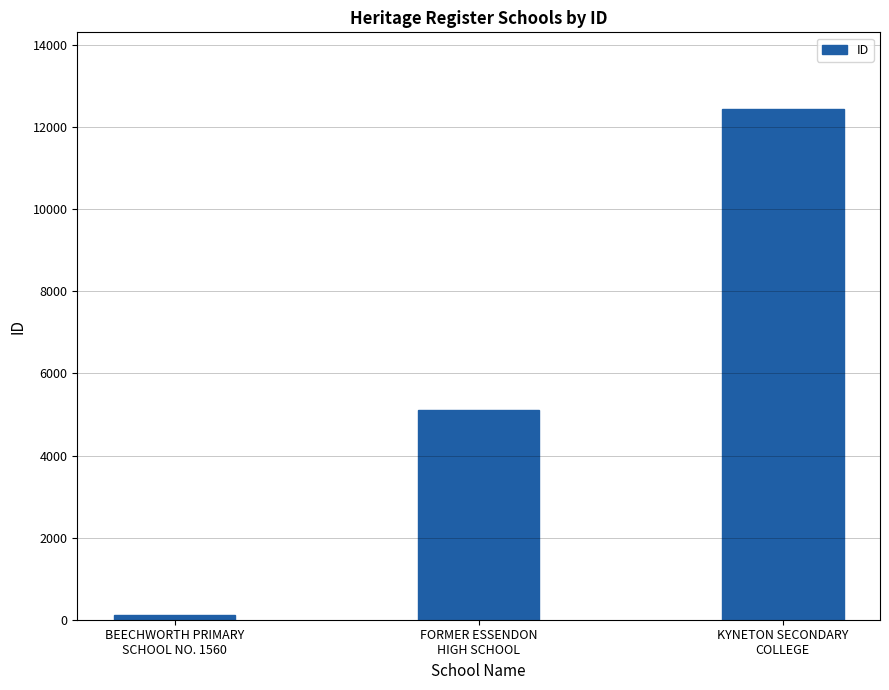

Which has a higher value, FORMER ESSENDON
HIGH SCHOOL or BEECHWORTH PRIMARY
SCHOOL NO. 1560?

FORMER ESSENDON
HIGH SCHOOL